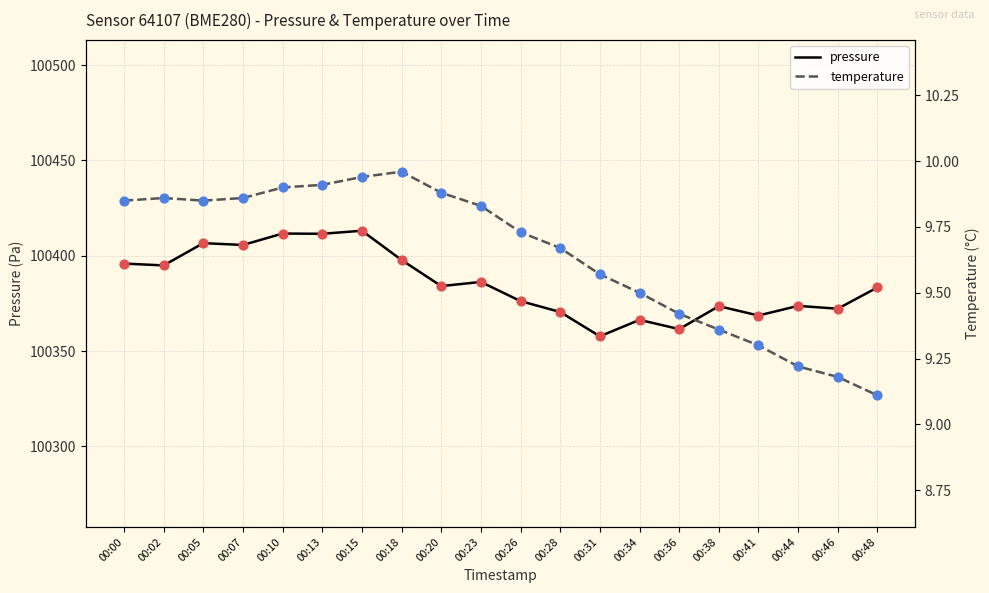

Which series has the largest Y range (max minus min)?

pressure